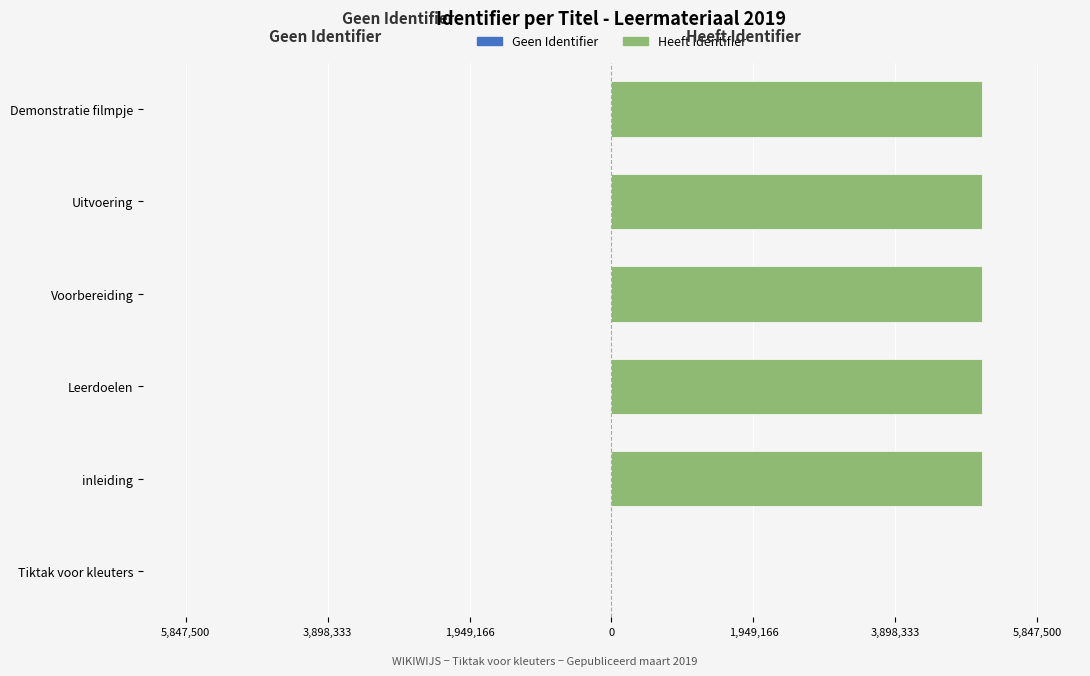

The Identifier series shows 1839465 at Uitvoering. True or false?

False